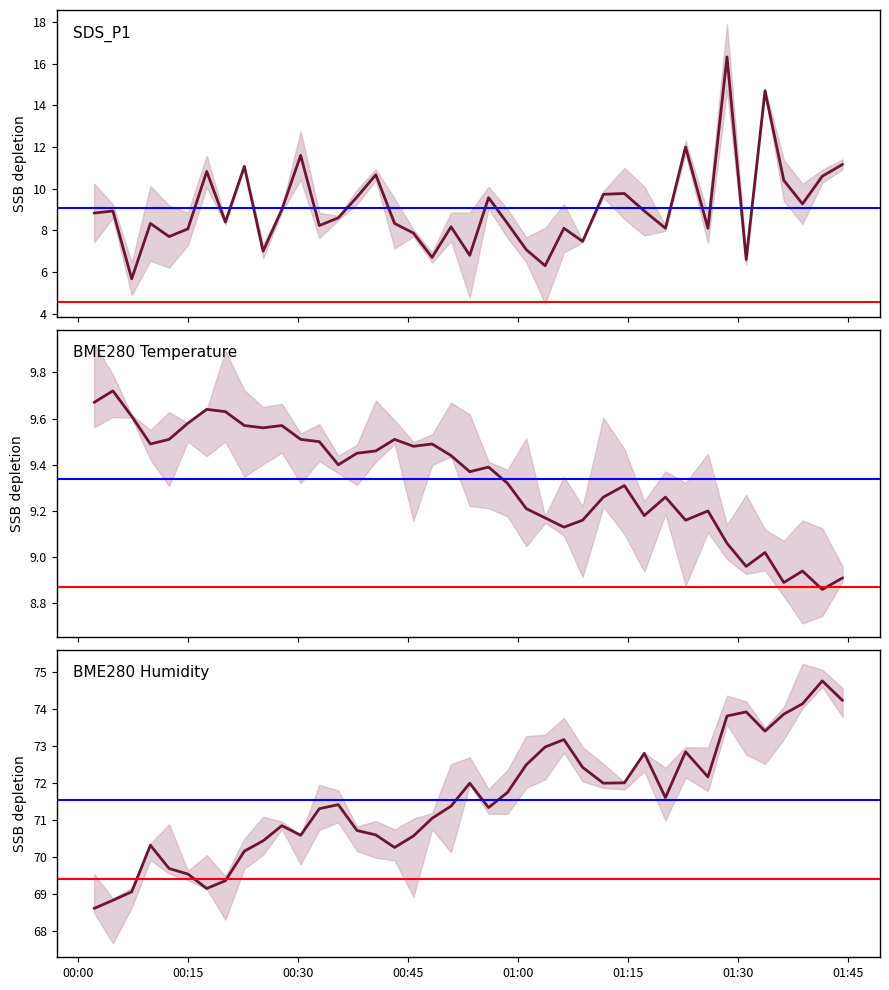

Is it true that BME280 Temperature equals 15.2 at 01:15?

False